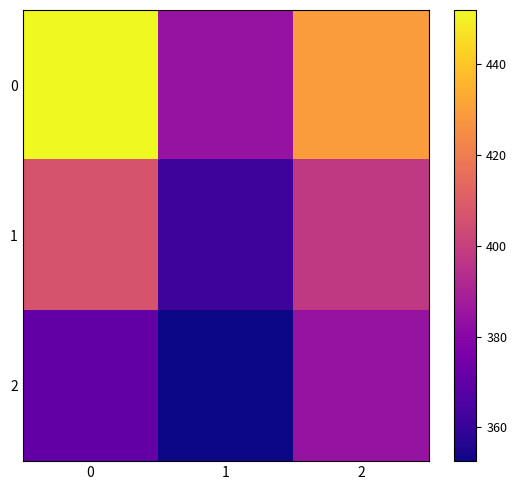

Between 1 and 2, which is larger?

2